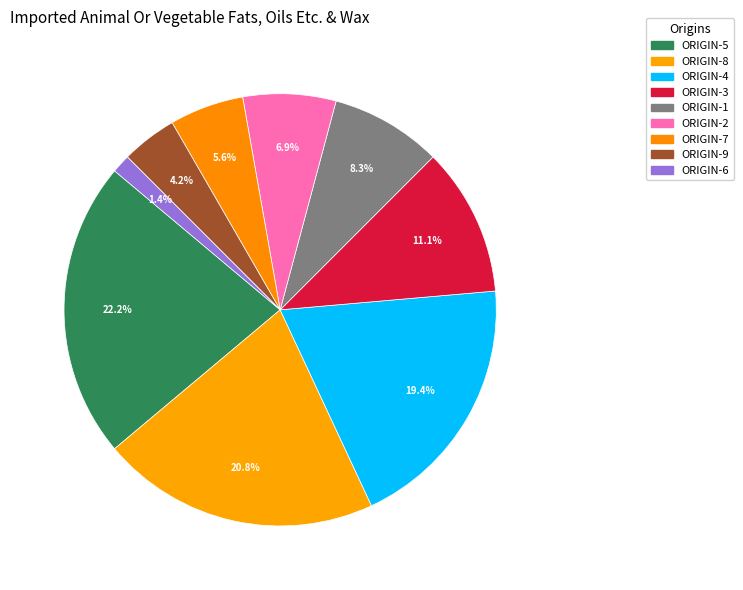

Count the number of slices in the pie.

9